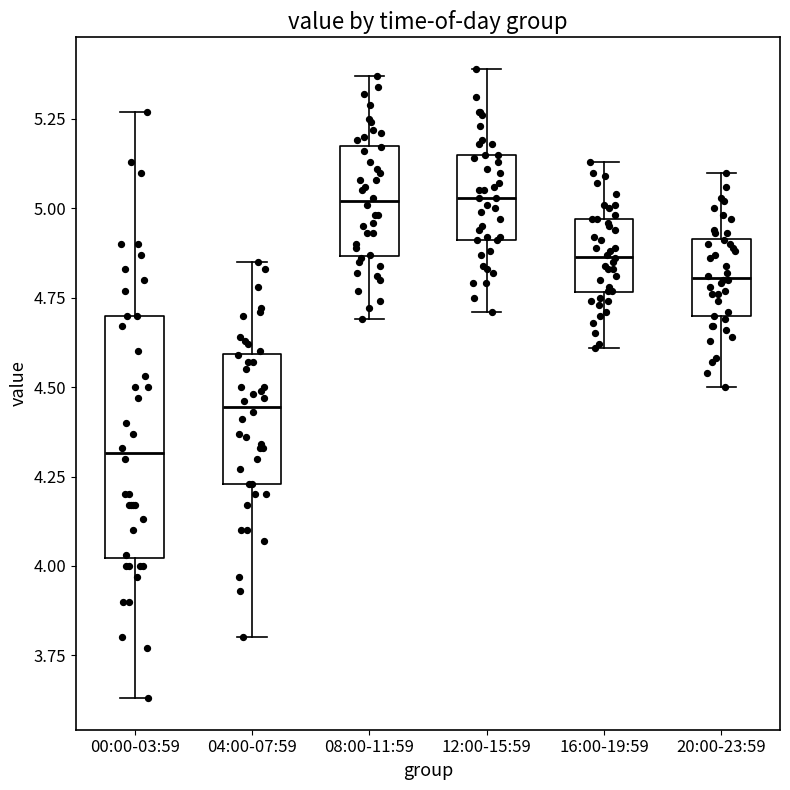

Reading left to right, read every box against the y-axis: the position of its median line, the range the box covers, and the ends of its whiskers. The values are not printed on the chart, so give them approximately, as read against the axis.

00:00-03:59: median 4.30, box 4.00 to 4.70, whiskers 3.65 to 5.25
04:00-07:59: median 4.45, box 4.25 to 4.60, whiskers 3.80 to 4.85
08:00-11:59: median 5.00, box 4.85 to 5.20, whiskers 4.70 to 5.35
12:00-15:59: median 5.05, box 4.90 to 5.15, whiskers 4.70 to 5.40
16:00-19:59: median 4.85, box 4.75 to 4.95, whiskers 4.60 to 5.15
20:00-23:59: median 4.80, box 4.70 to 4.90, whiskers 4.50 to 5.10